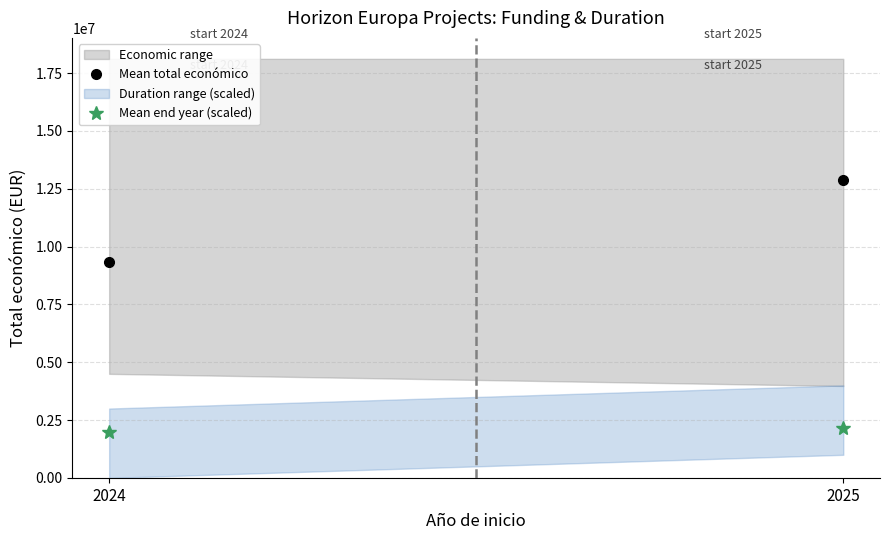

Which series changed the most between 2024 and 2025?

Mean total económico